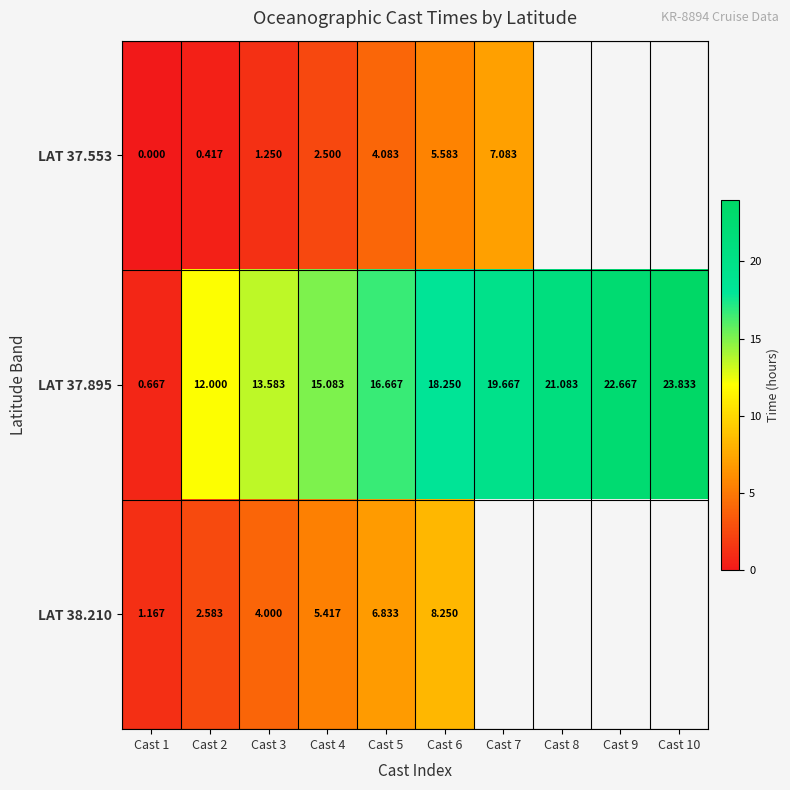

Is the value of LAT 37.553 at Cast 3 greater than the value of LAT 37.895 at Cast 10?

No